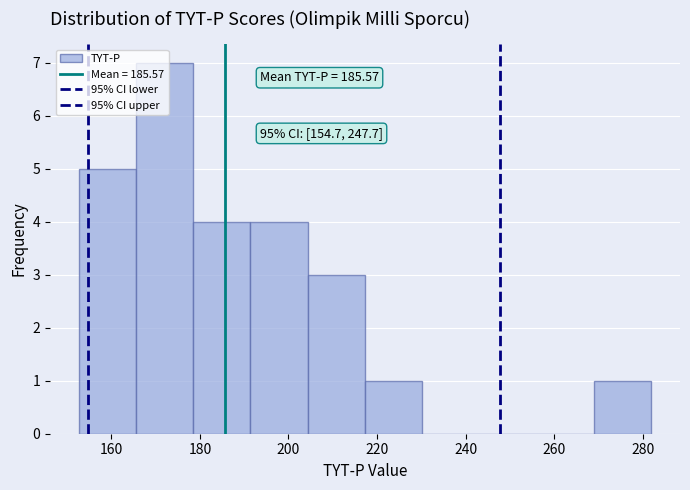

Which range on the x-axis has the tallest bar?

166 to 178